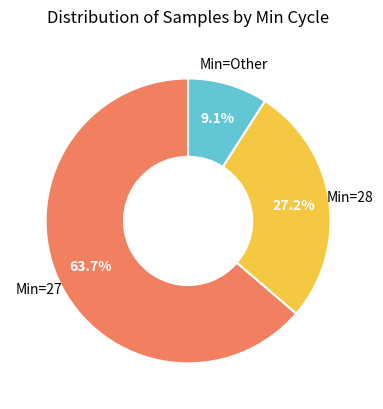

Does any single category account for the majority?

Yes